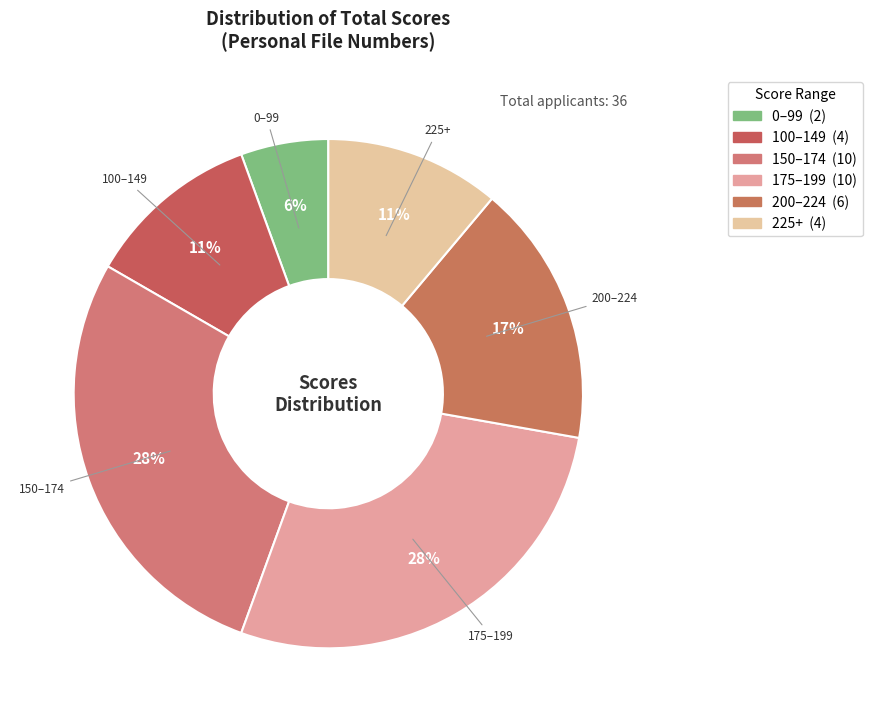

Count the number of slices in the pie.

6